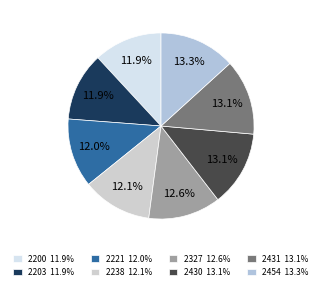

What percentage is NOT represented by 2200?

88.1%